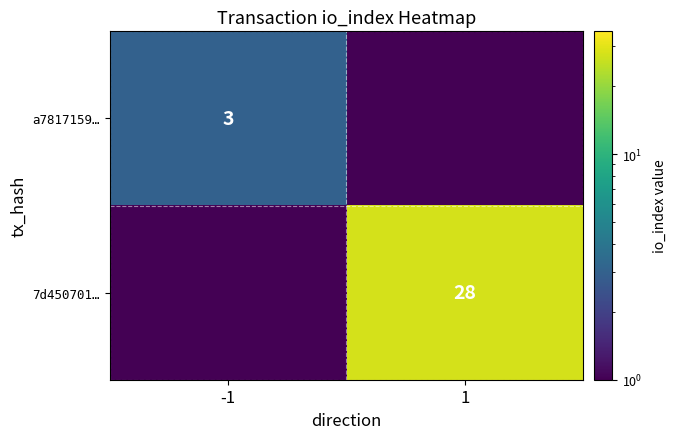

Is the value of 7d450701… at 1 greater than the value of a7817159… at -1?

Yes